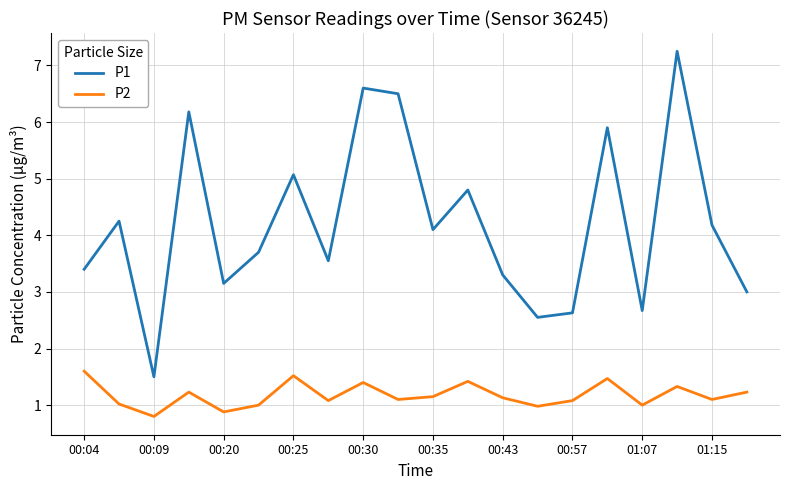

Which series has the largest range (max minus min)?

P1